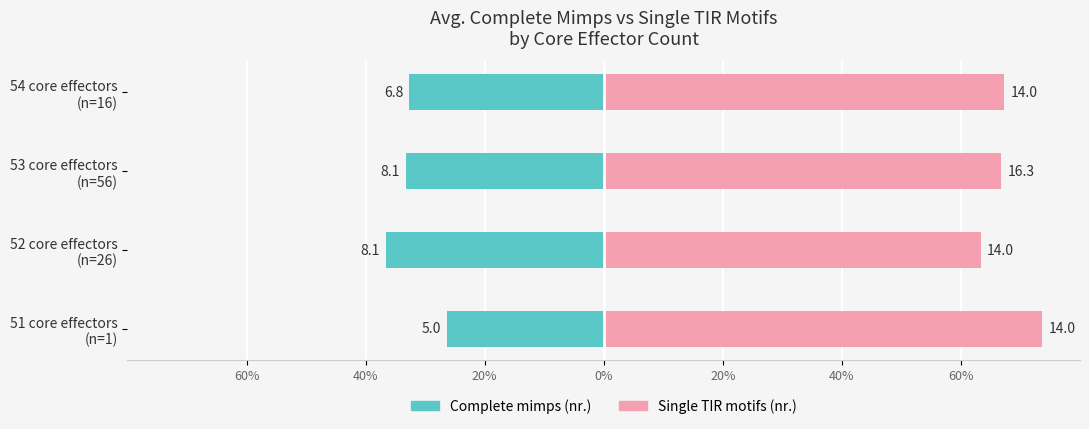

What is the value of the Complete mimps (nr.) bar at the 3rd from the left?

-33.2